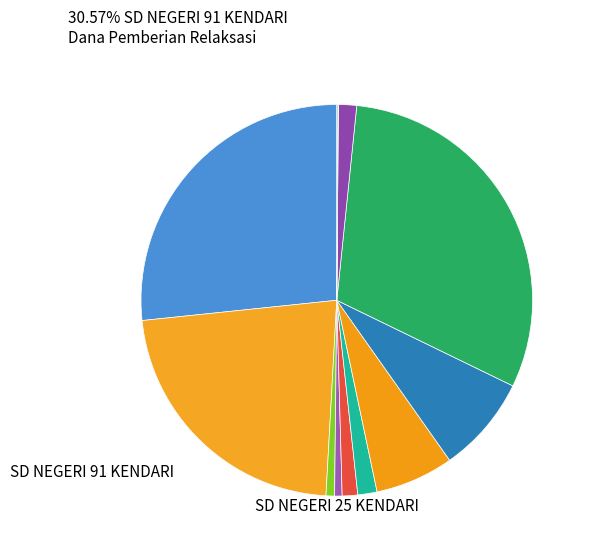

How many slices are in this pie chart?

12